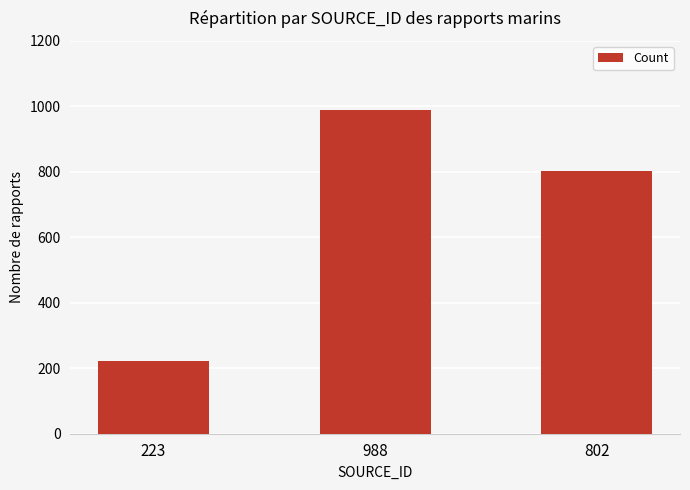

What is the difference between the values at 988 and 223?

765